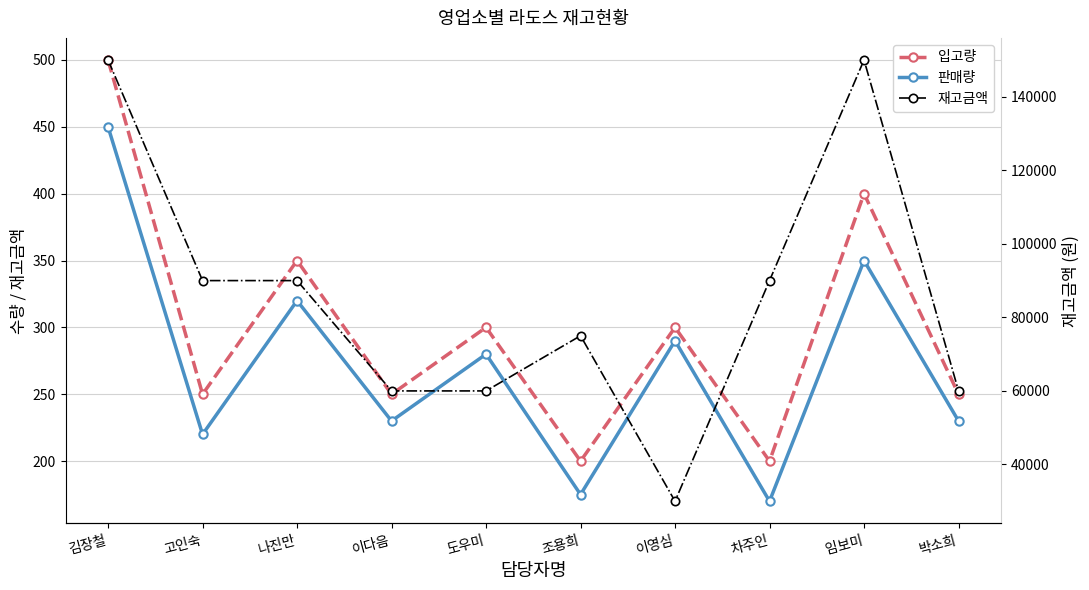

What value does the 재고금액 series have at 고인숙, to the nearest 100?

90000